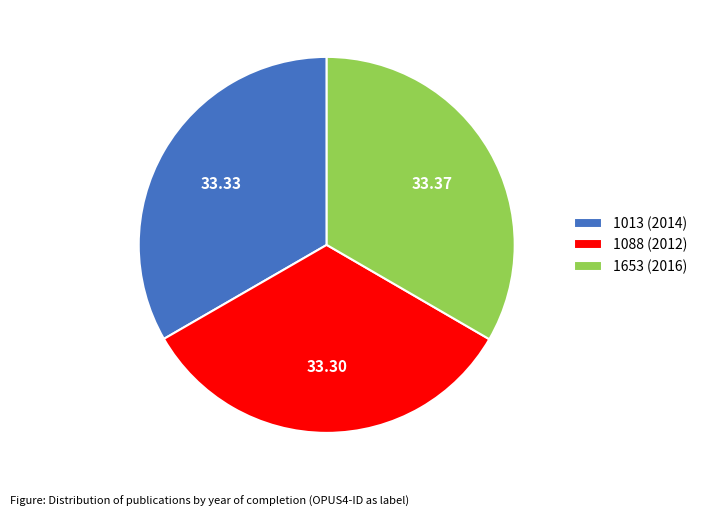

True or false: 1653 (2016) accounts for 44% of the total.

False